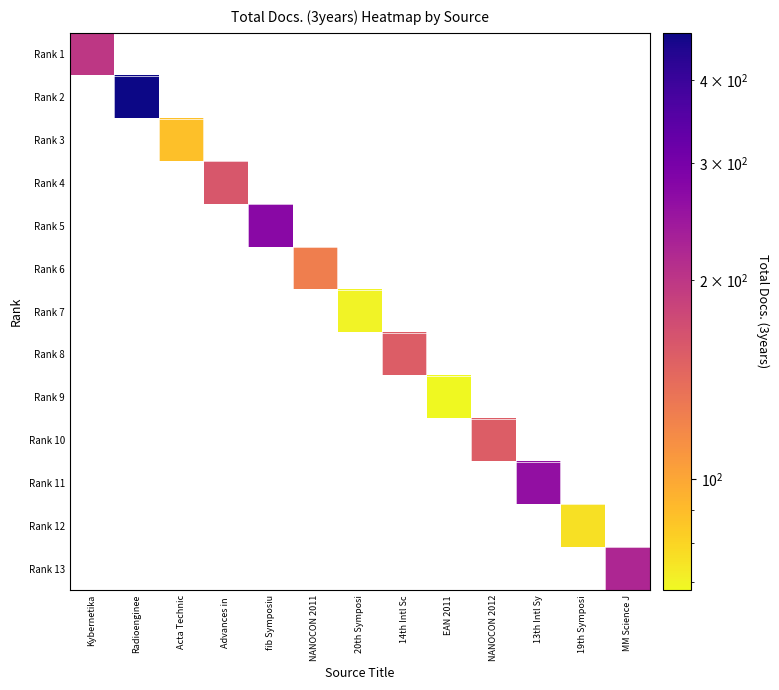

List the series in order of their peak value, lowest first.

Rank 9, Rank 7, Rank 12, Rank 3, Rank 6, Rank 8, Rank 10, Rank 4, Rank 1, Rank 13, Rank 11, Rank 5, Rank 2